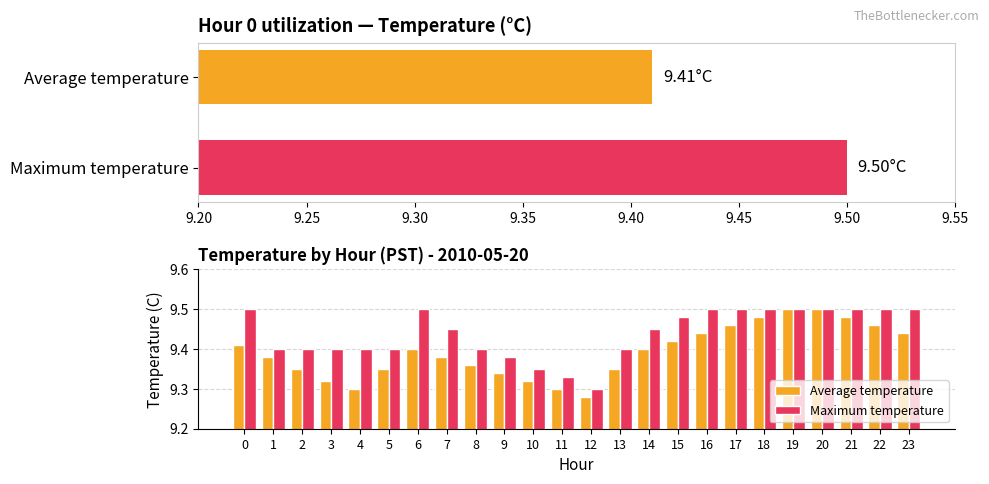

What is the greatest value displayed?

9.5